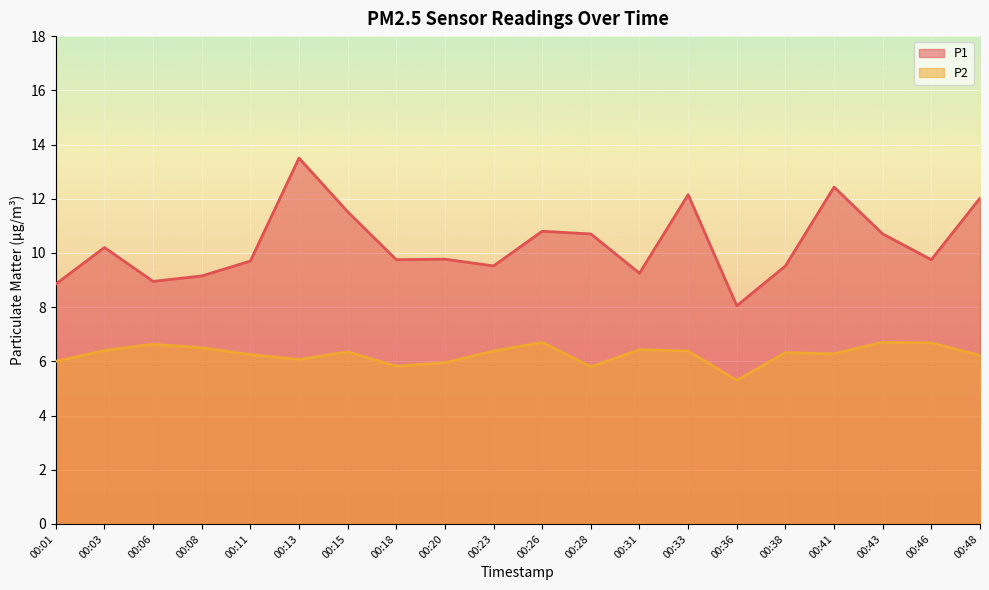

What is the sum of the P2 values at 00:18 and 00:33?

12.2